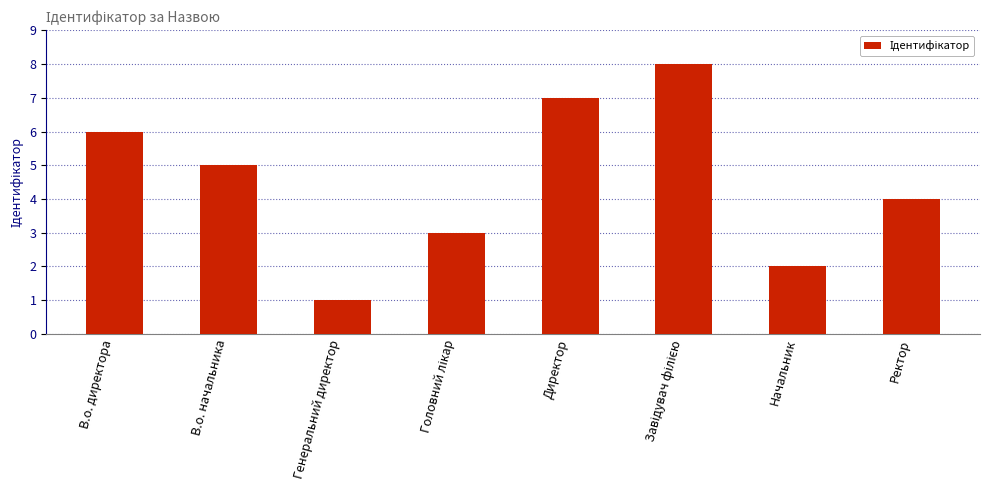

Are the bars grouped side by side (vs. stacked)?

No